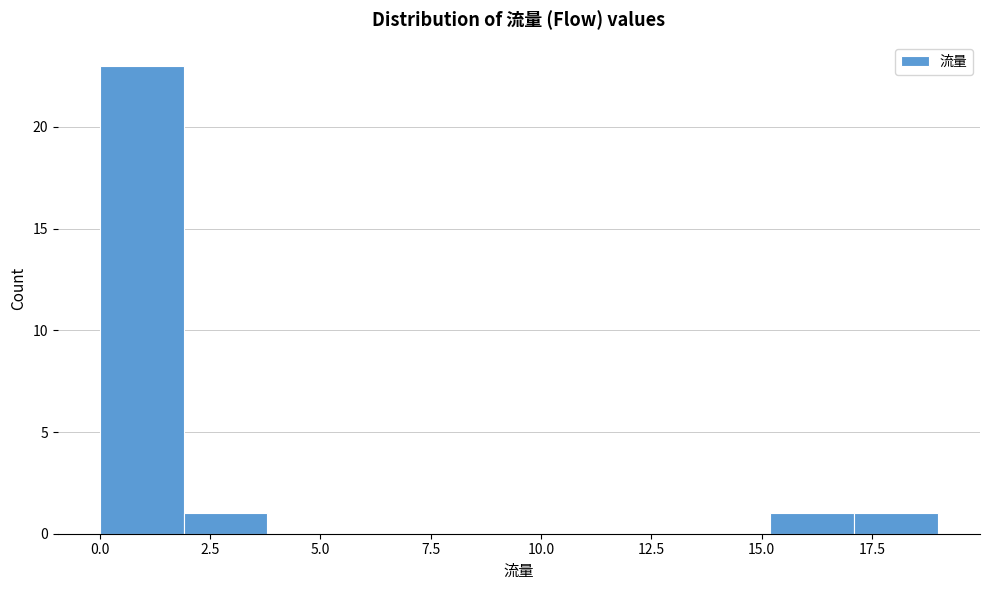

Read against the x-axis, roughly where is the centre of the tallest bar?

1.0